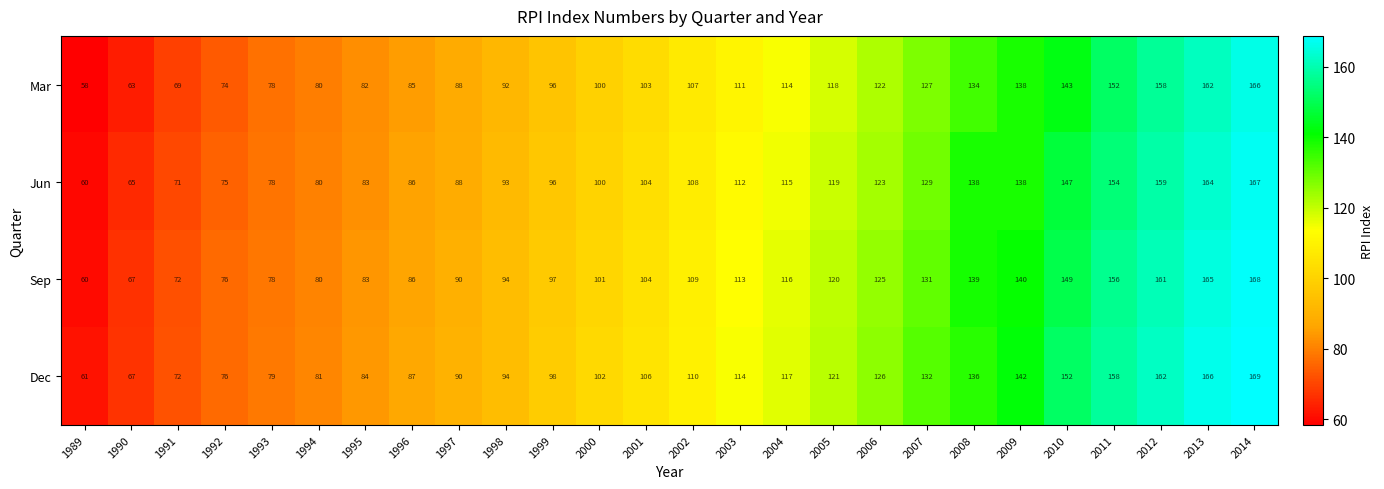

Is it true that Mar equals 277 at 2013?

False